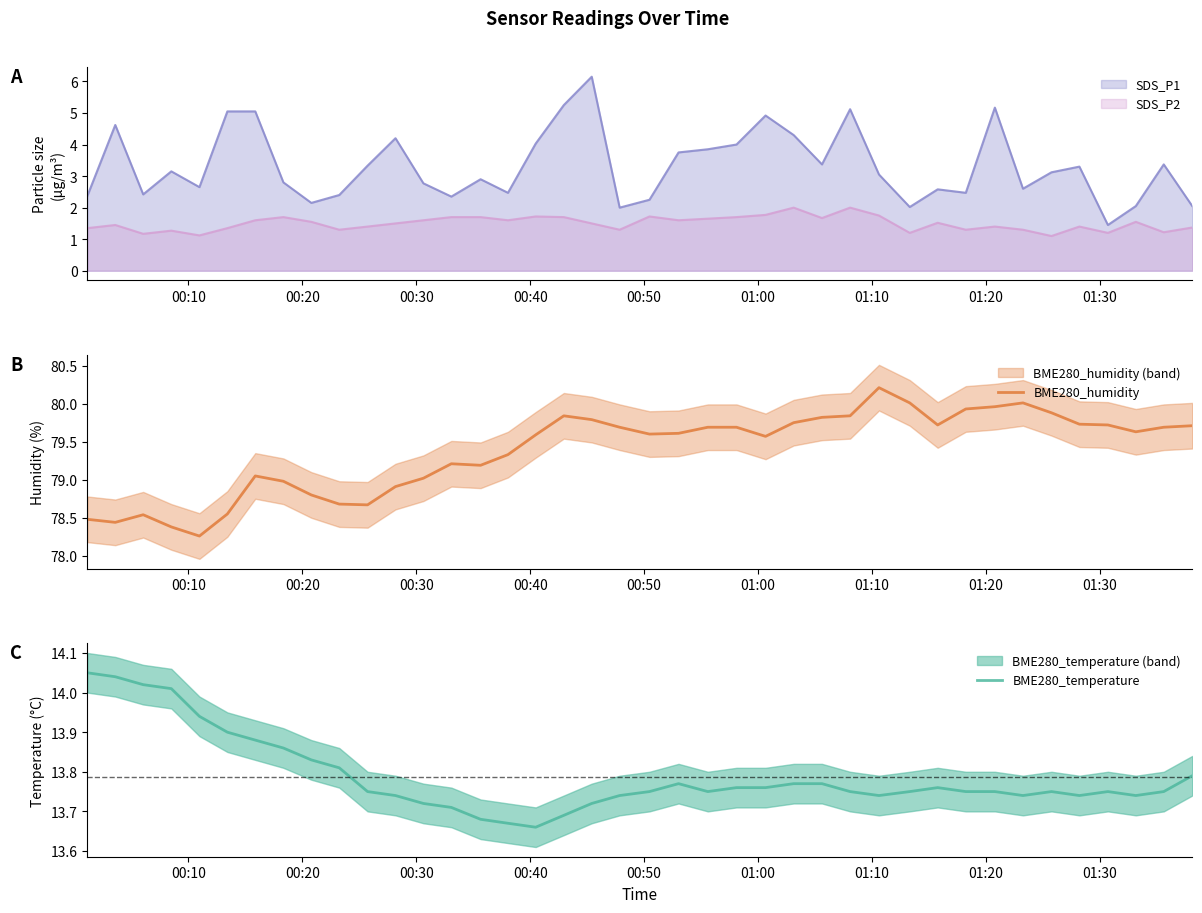

True or false: BME280_humidity and BME280_temperature intersect in this chart.

False